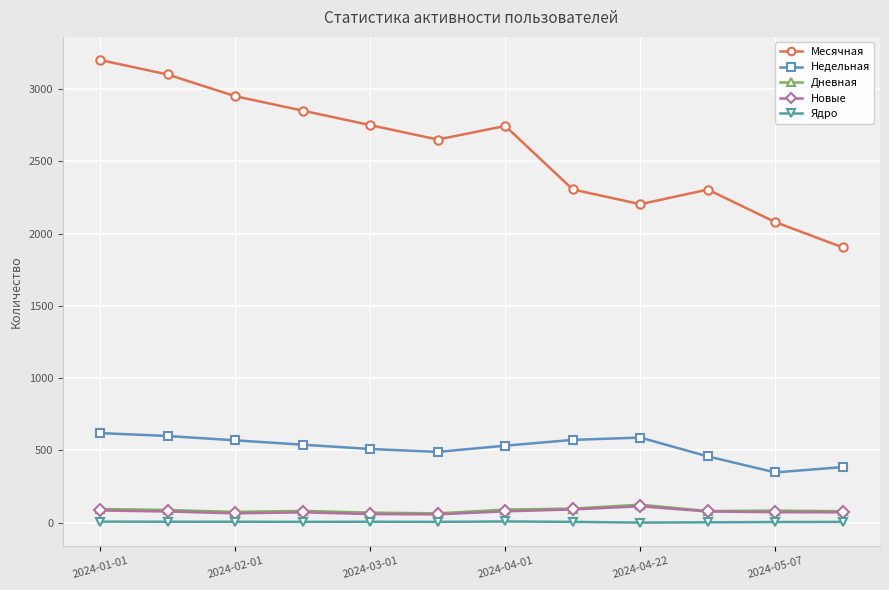

What is the lowest value of the Месячная series?

1904